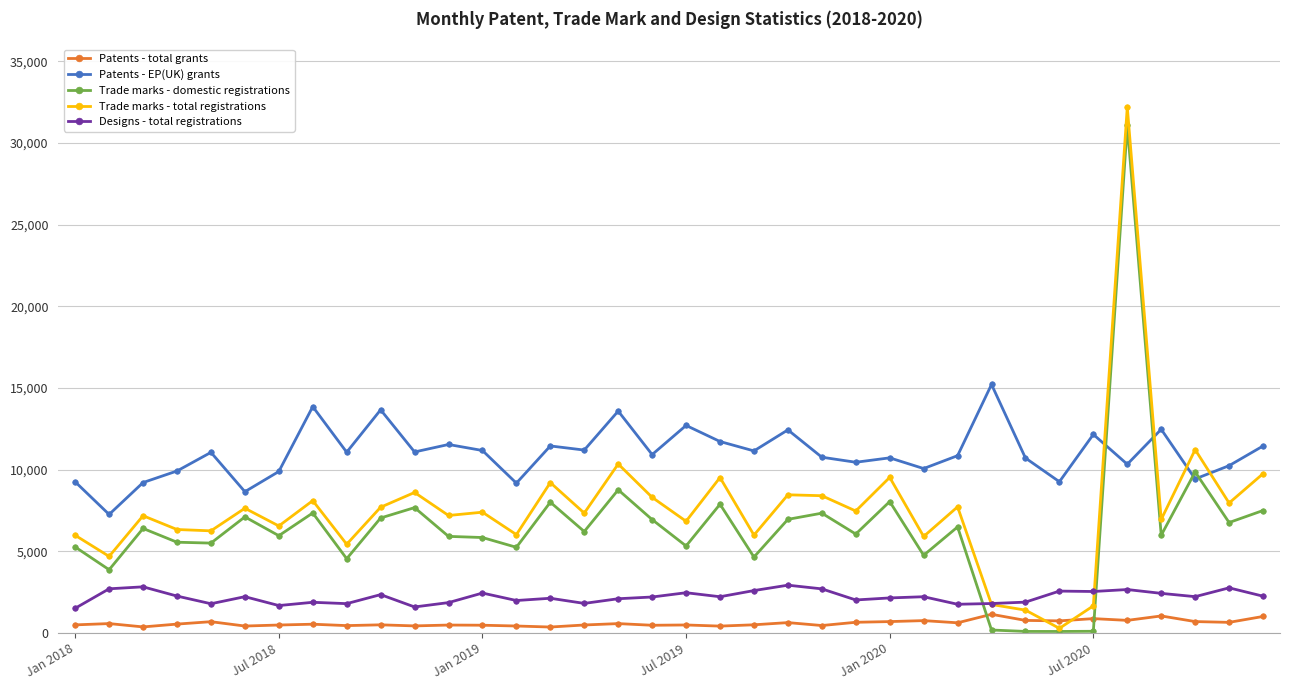

Which series has the largest total across all categories?

Patents - EP(UK) grants